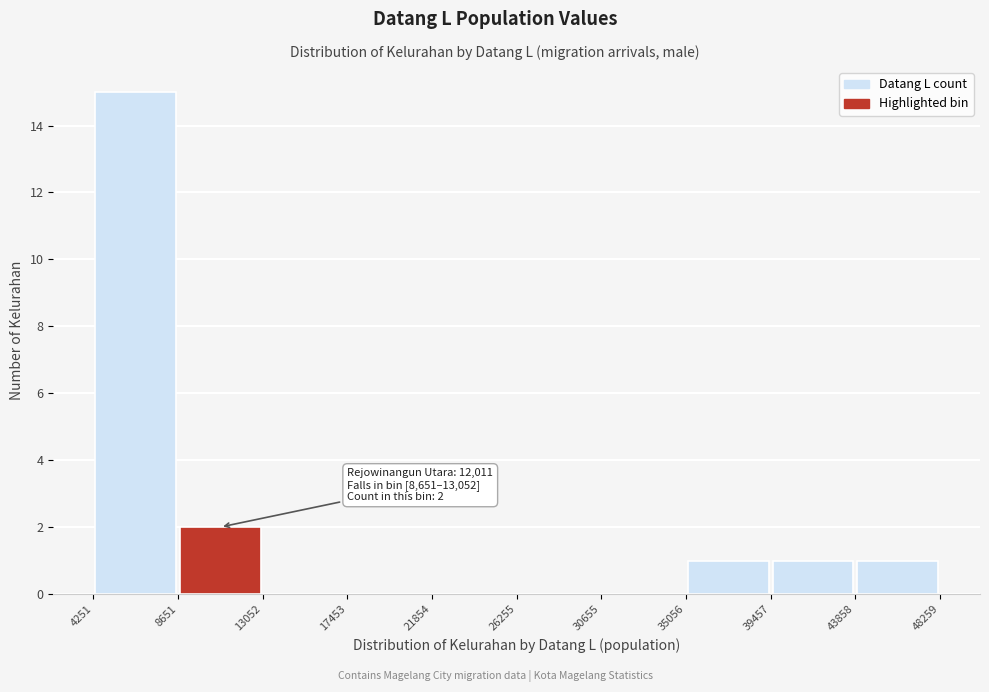

Which range on the x-axis has the tallest bar?

4251 to 8651